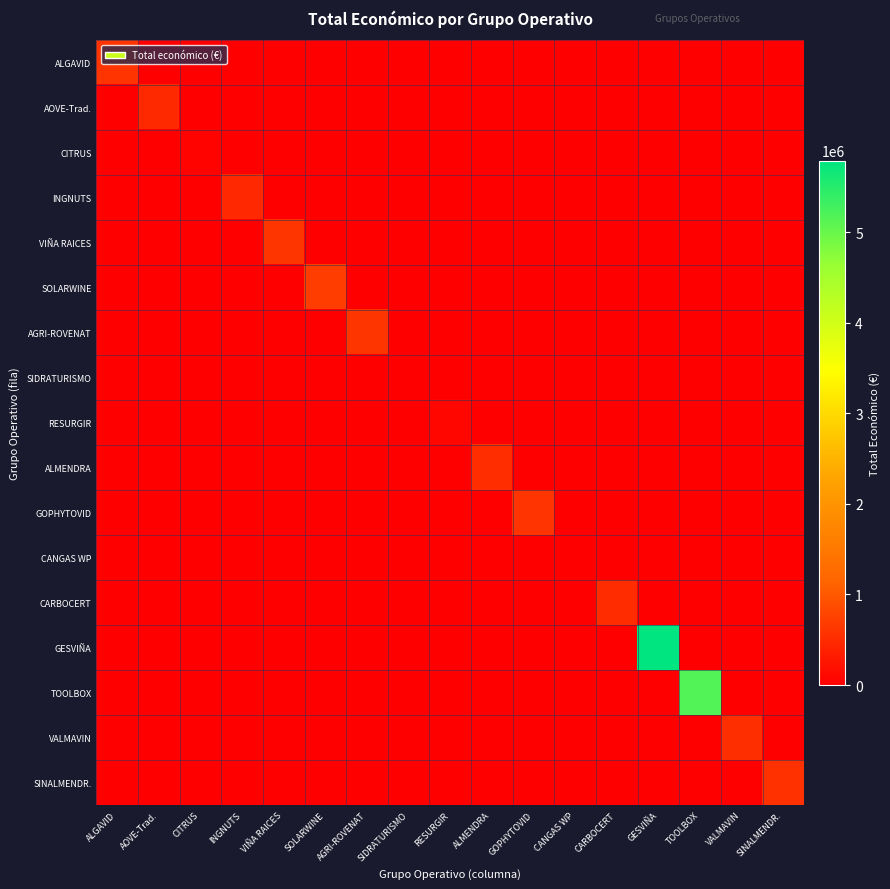

Which category has the highest value across all series?

GESVIÑA